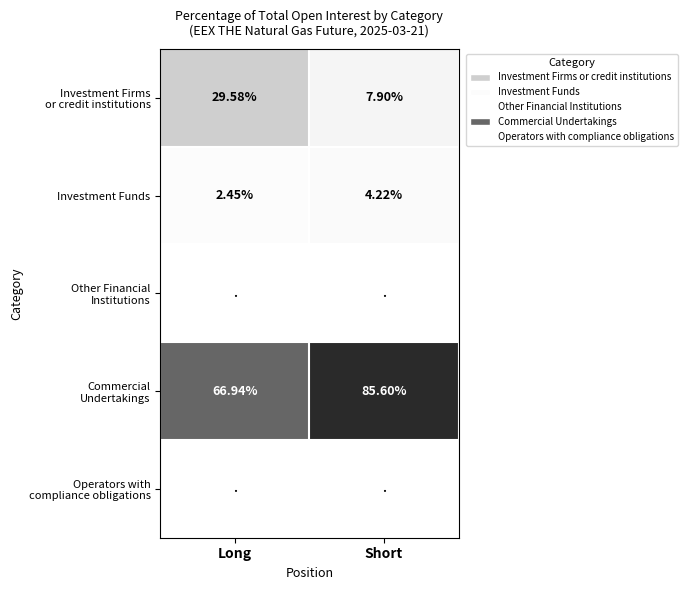

Which series changed the most between Long and Short?

Investment Firms or credit institutions